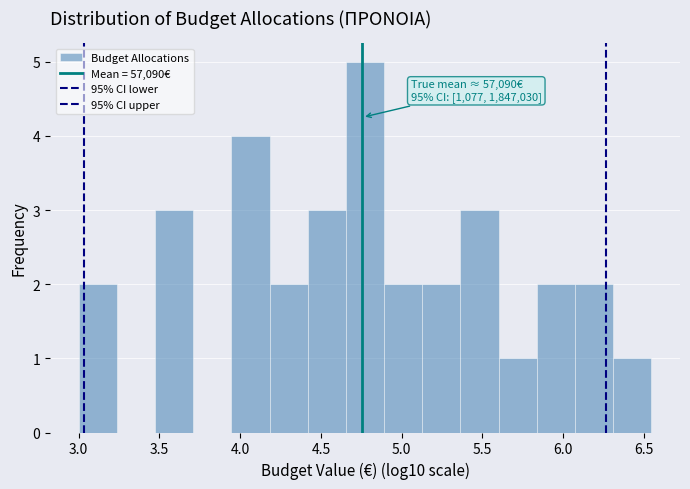

Which range on the x-axis has the tallest bar?

4.65 to 4.90